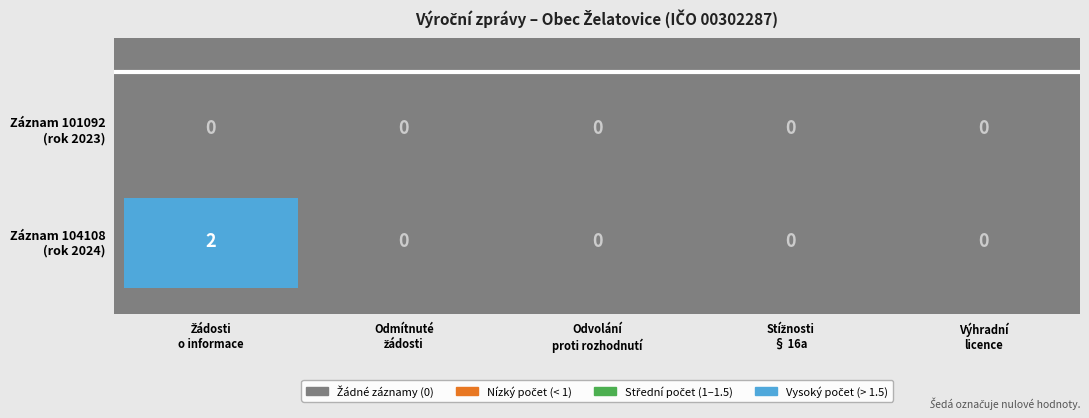

What is the sum of all 104108 values?

2